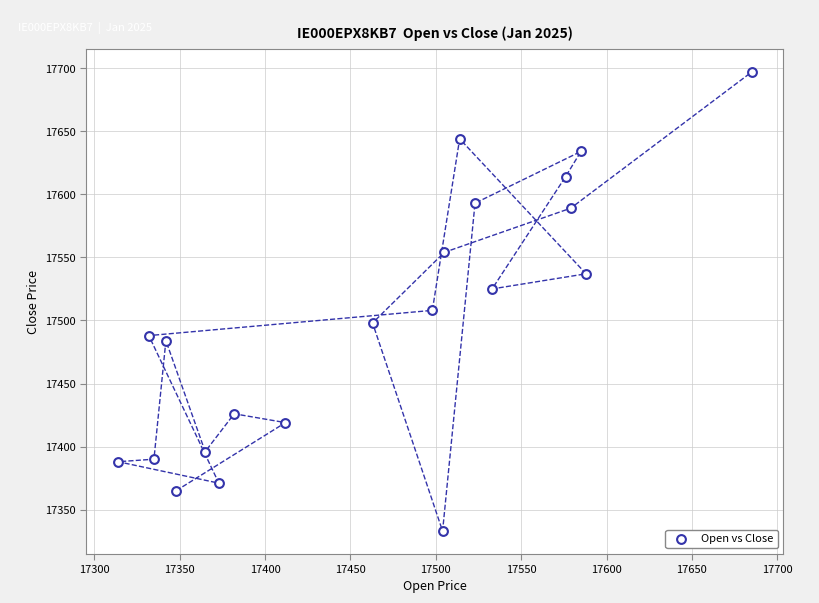

What is the range of Y values (max minus min)?

364